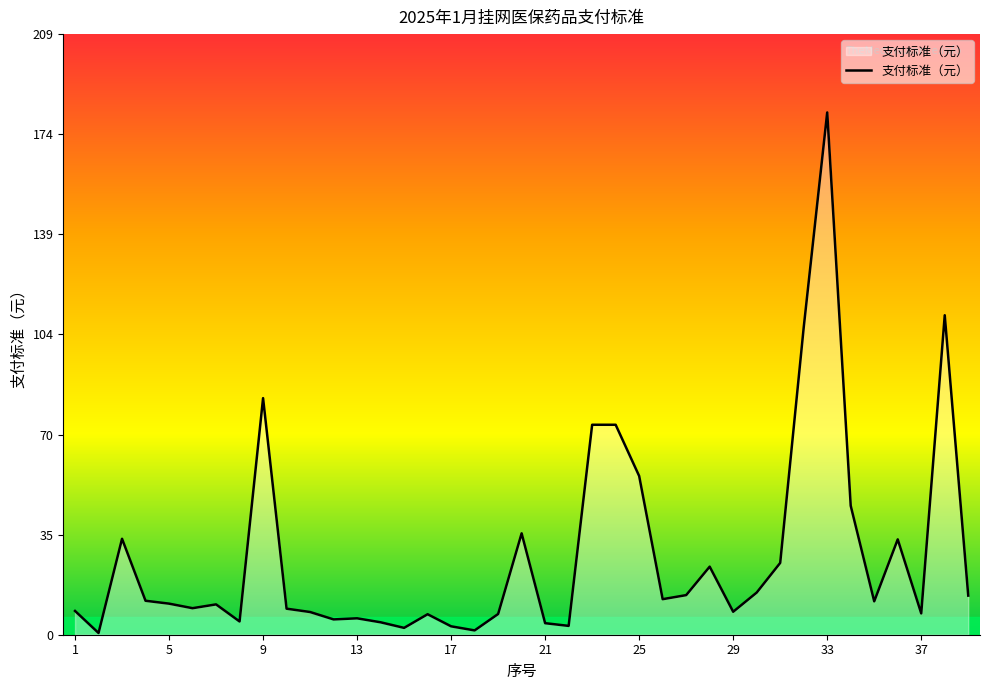

What is the greatest value displayed?

181.5